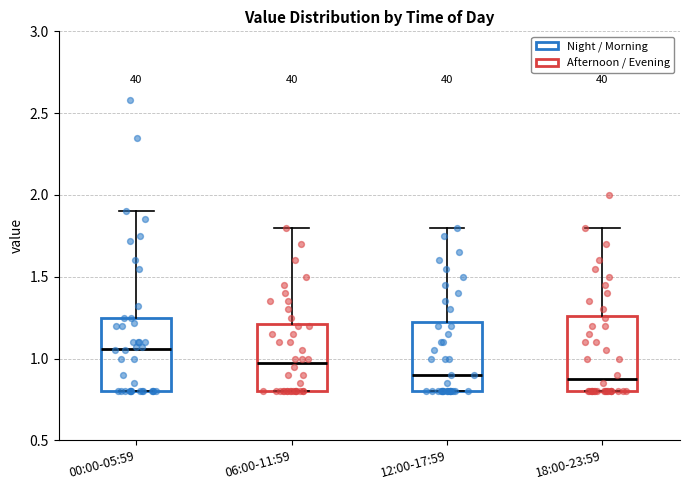

Which box's median line is the highest?

00:00-05:59